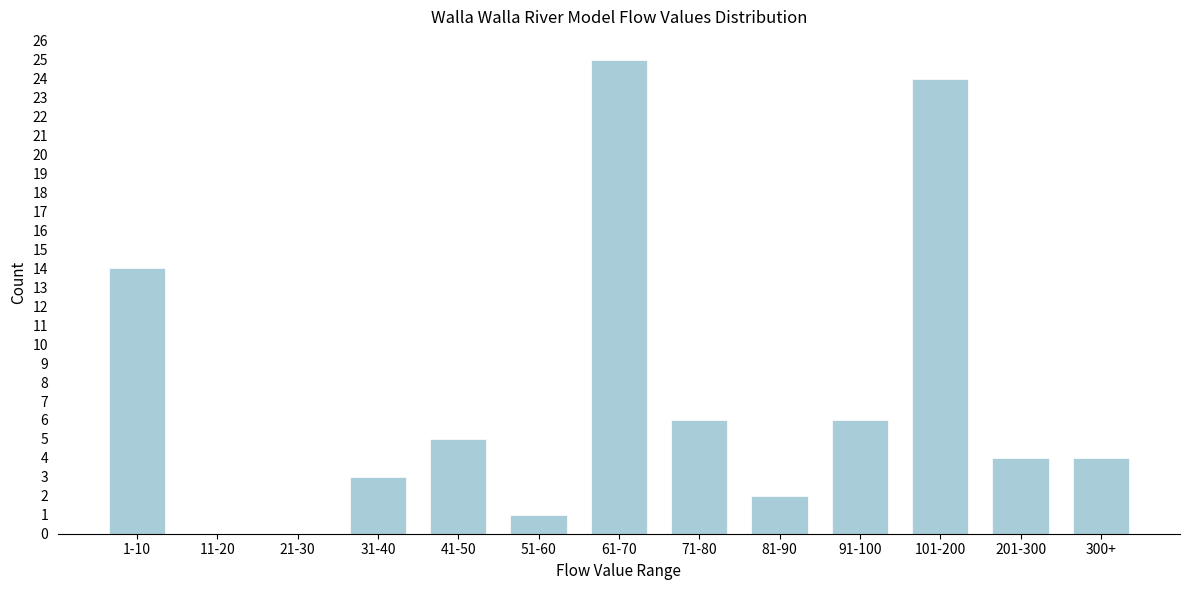

Reading right to left, extract all data points from this chart.

300+=4	201-300=4	101-200=24	91-100=6	81-90=2	71-80=6	61-70=25	51-60=1	41-50=5	31-40=3	21-30=0	11-20=0	1-10=14